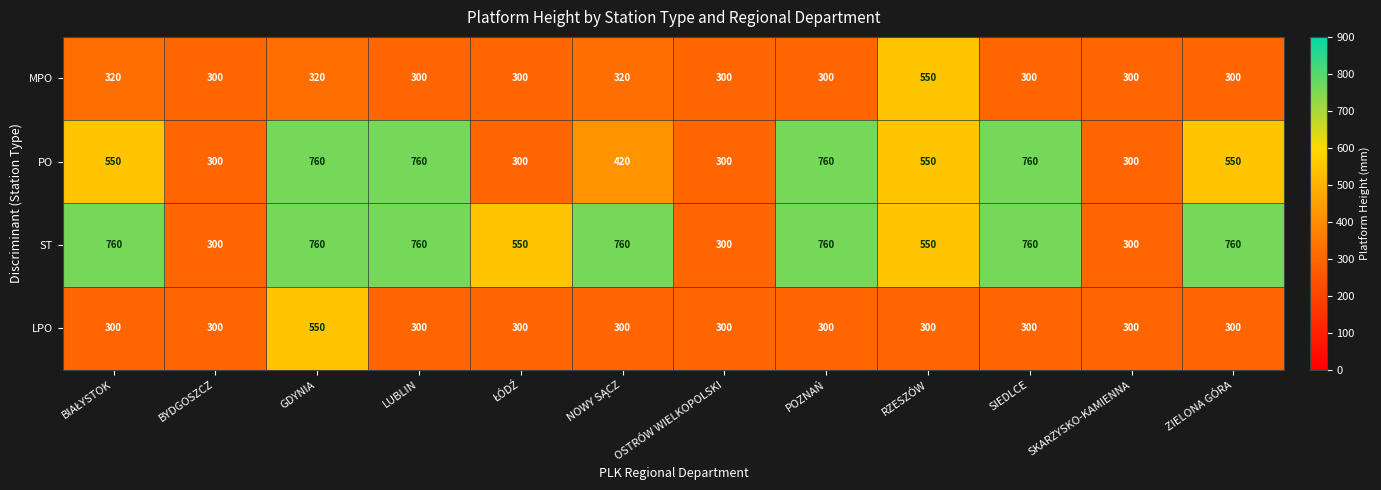

What is the difference between the maximum and minimum values in the ST series?

460